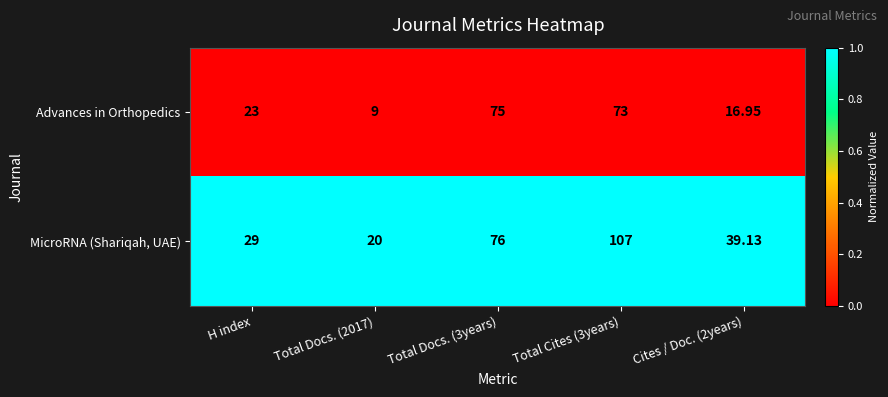

Which series has the largest range (max minus min)?

MicroRNA (Shariqah, UAE)